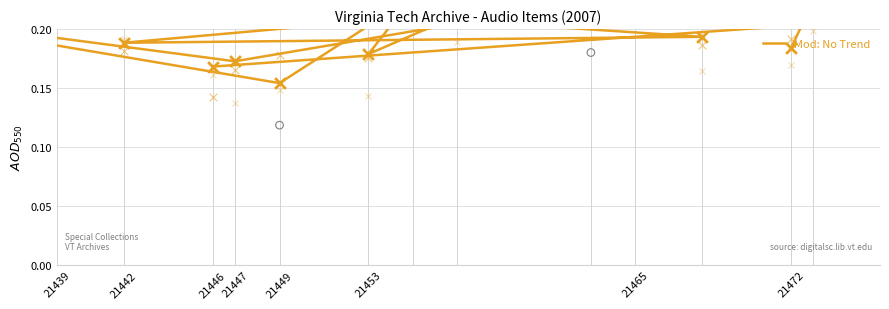

Between 21472 and 21449, which is larger?

21472